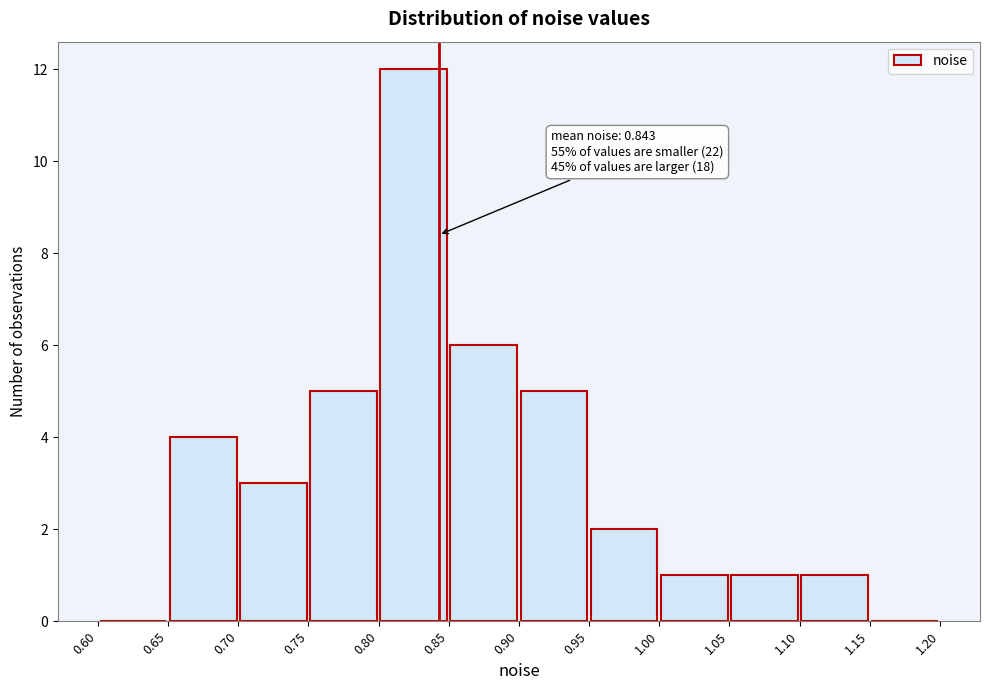

Over which range of the x-axis is the bar tallest?

0.80 to 0.85